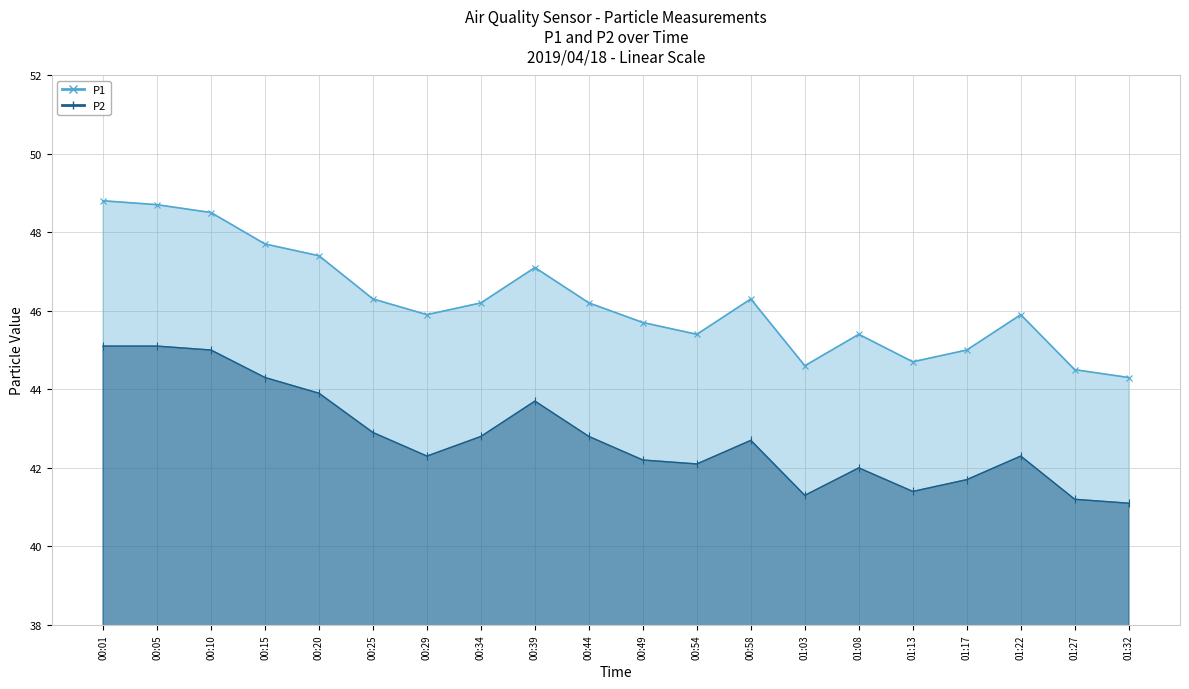

True or false: P2 and P1 intersect in this chart.

False